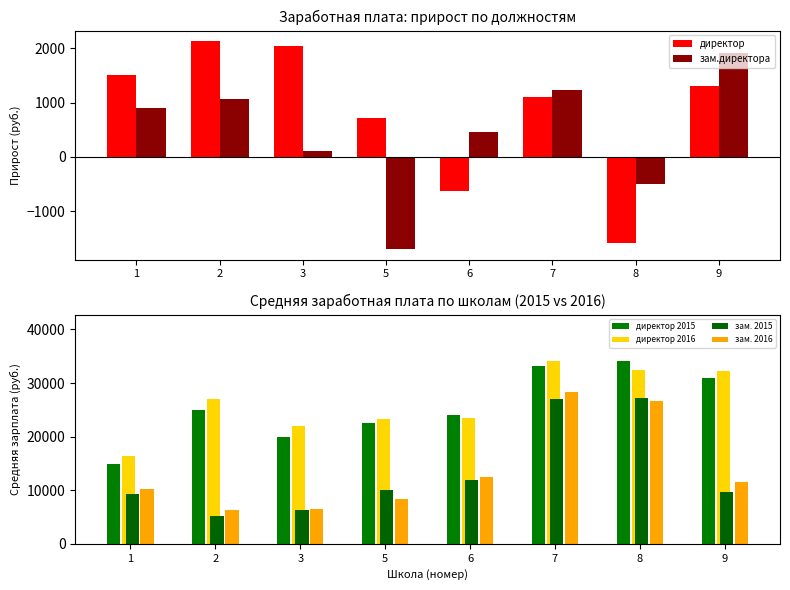

Which category has the lowest value in the зам. 2015 series?

2